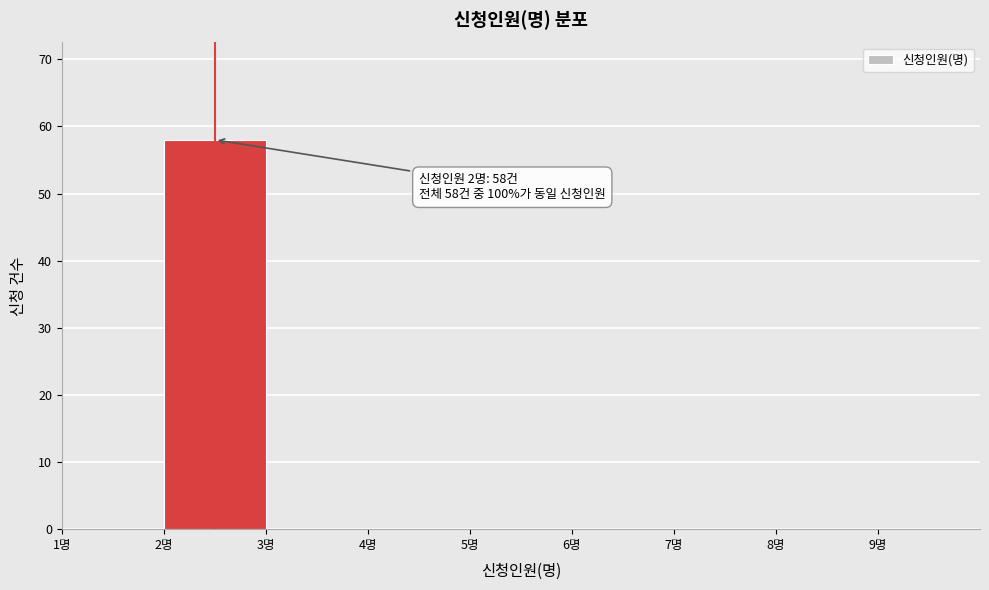

Over which range of the x-axis is the bar tallest?

2 to 3